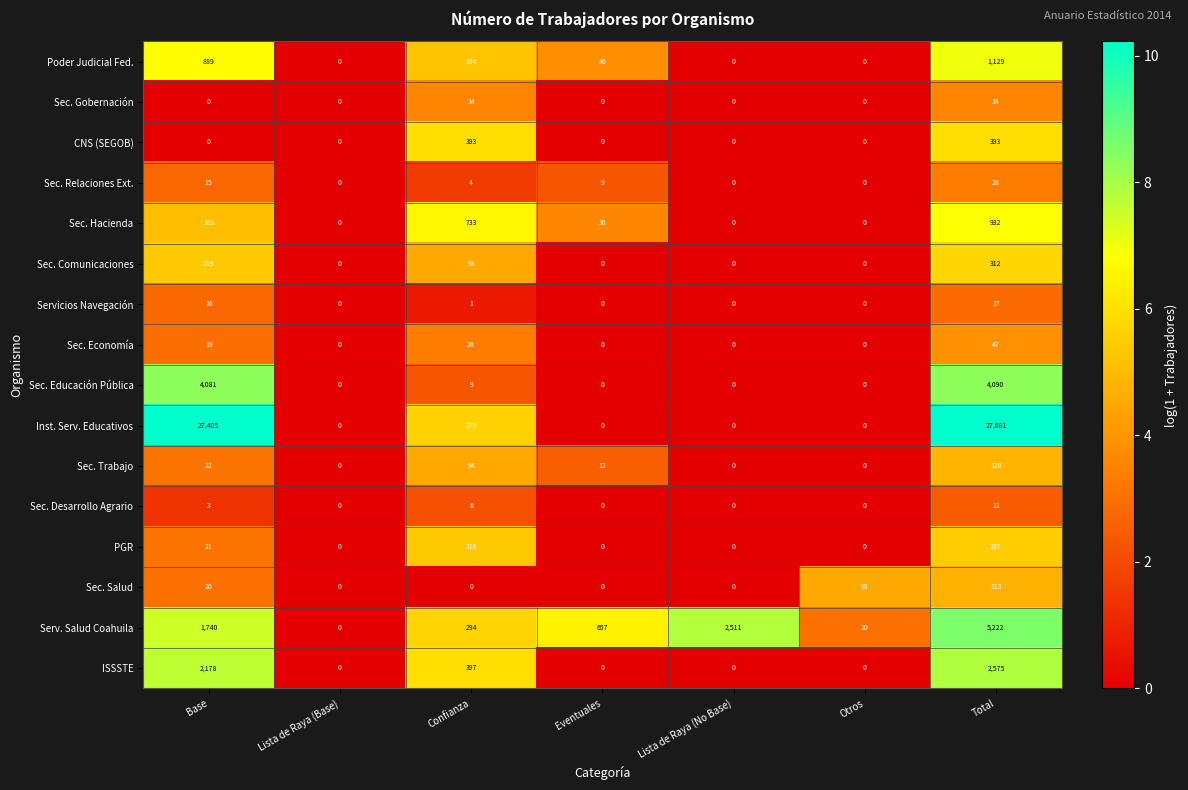

Is it true that PGR equals -134 at Otros?

False